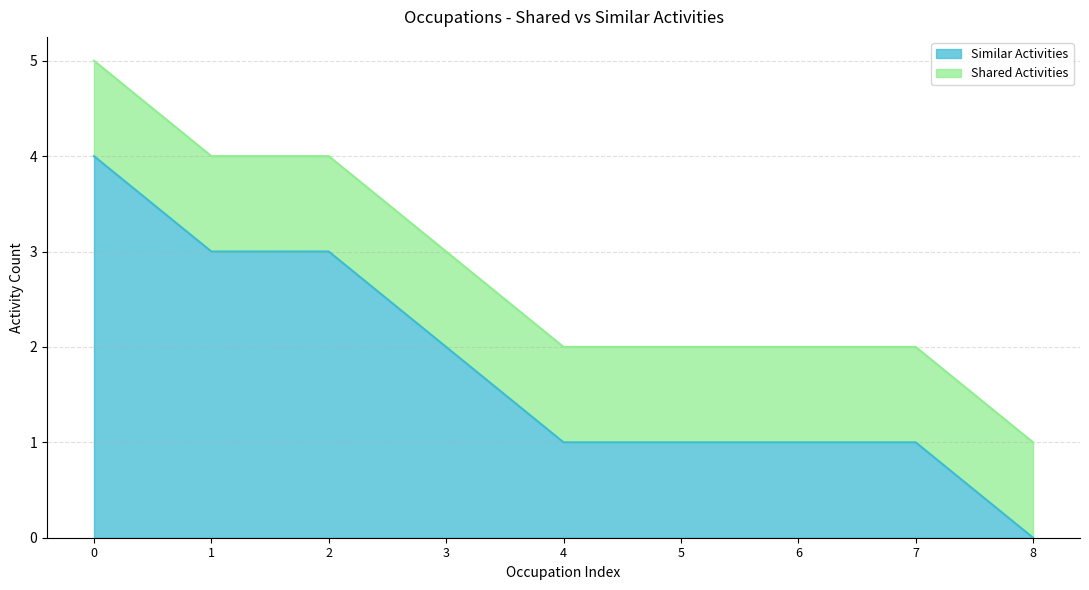

What is the highest value of the Similar Activities series?

4